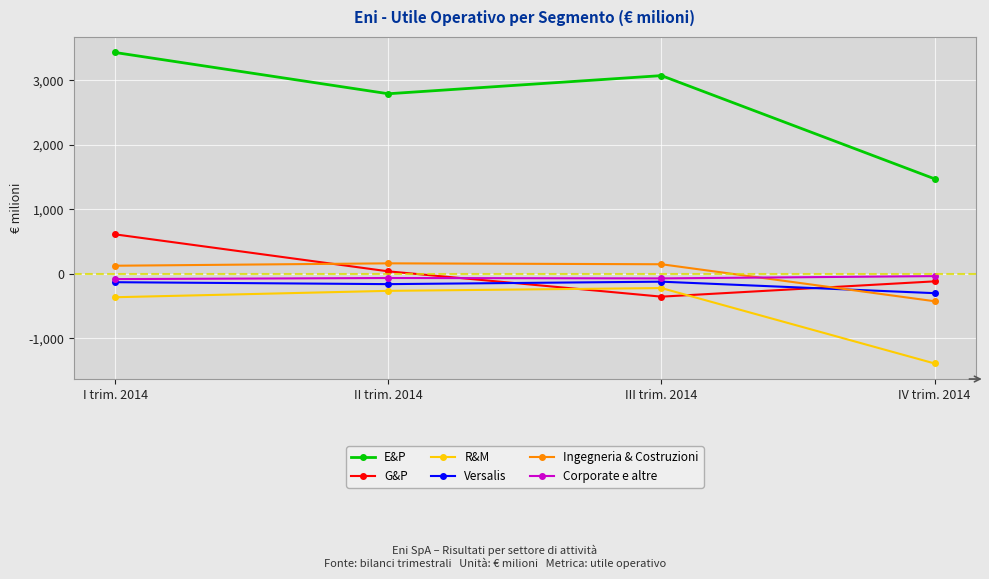

Is it true that Ingegneria & Costruzioni equals 127 at I trim. 2014?

True